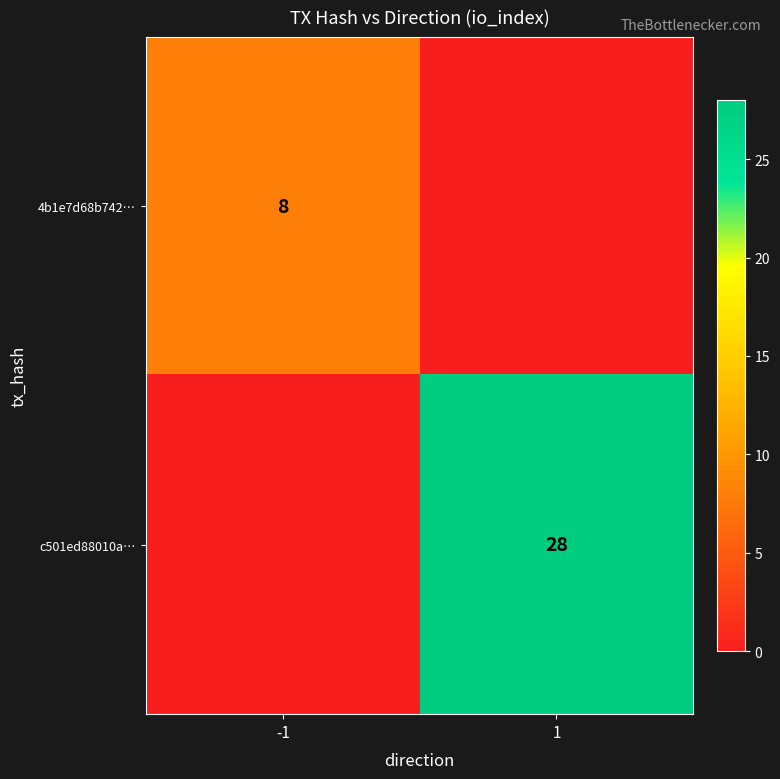

Which has a higher value, -1 or 1?

-1